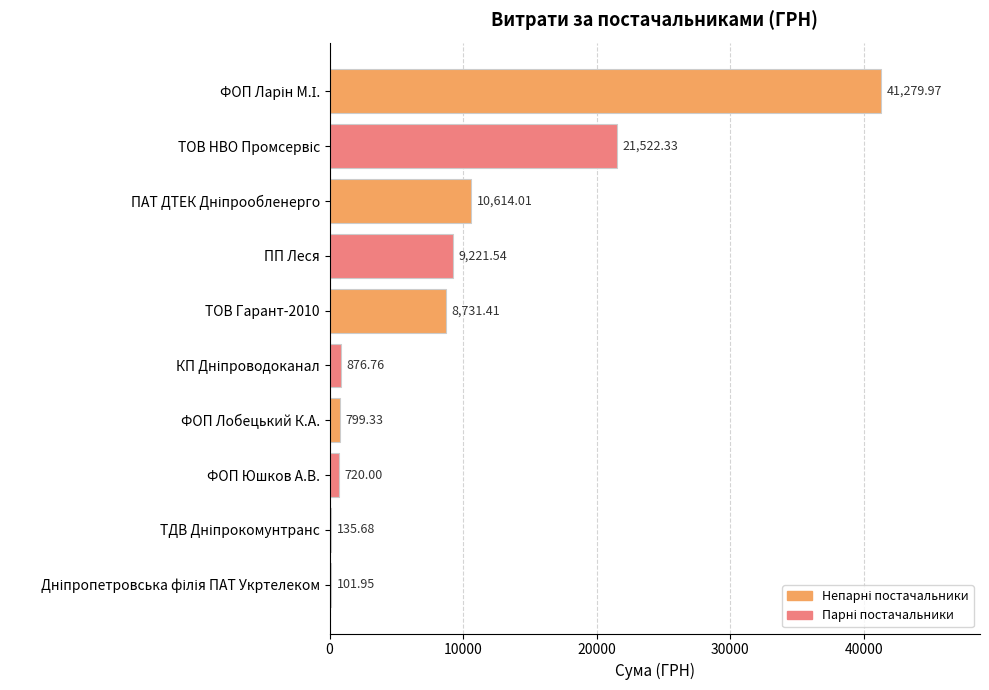

What is the sum of all values?

94003.0